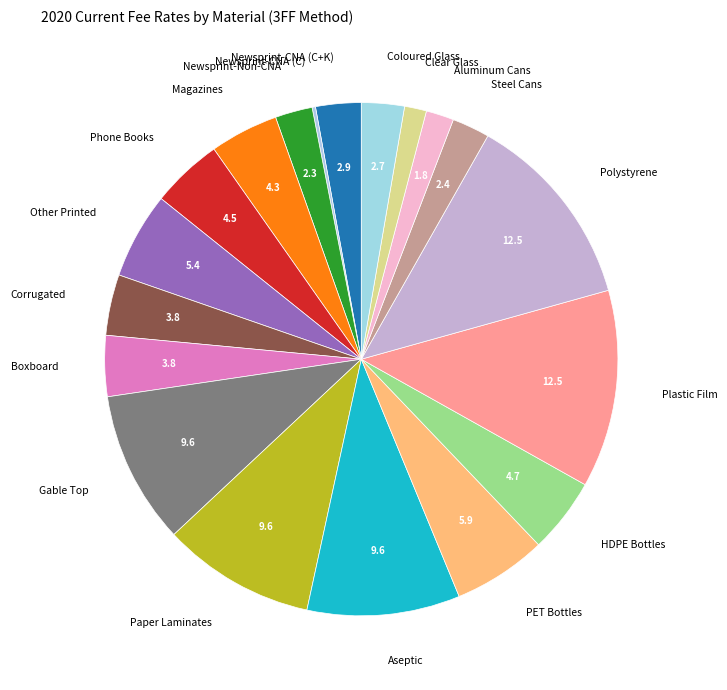

Does Aluminum Cans account for over 50% of the chart?

No